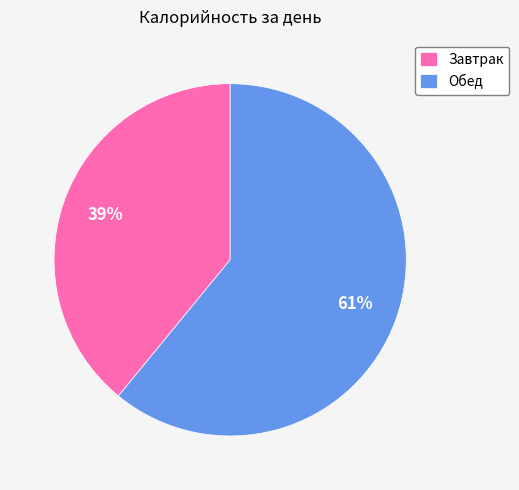

What is the ratio of the value at Завтрак to the value at Обед?

0.6